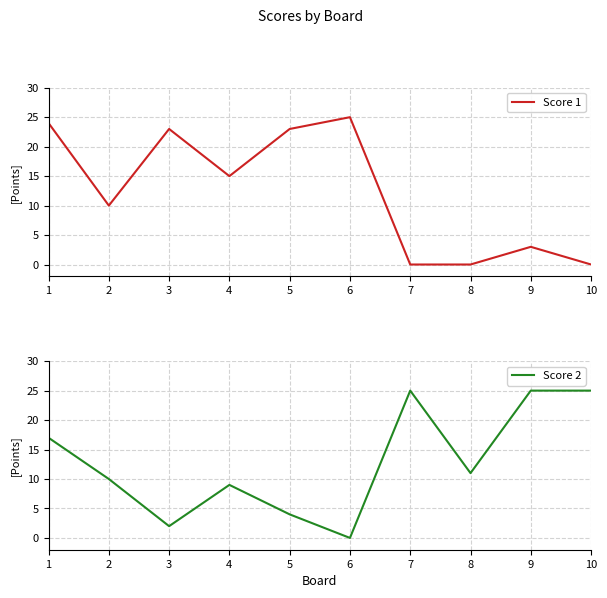

Where is Score 2 nearest to the value 12?

8